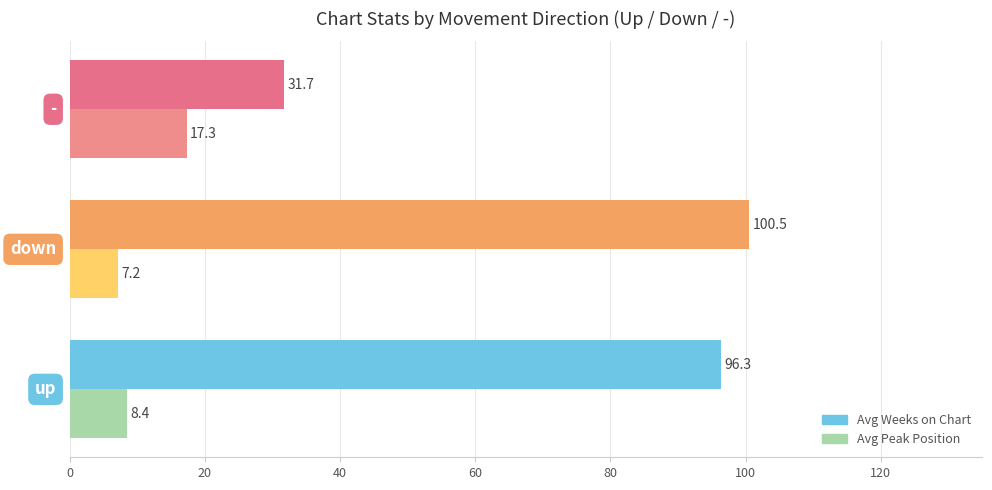

What is the difference between the second highest and minimum values in the Avg Weeks on Chart series?

64.6